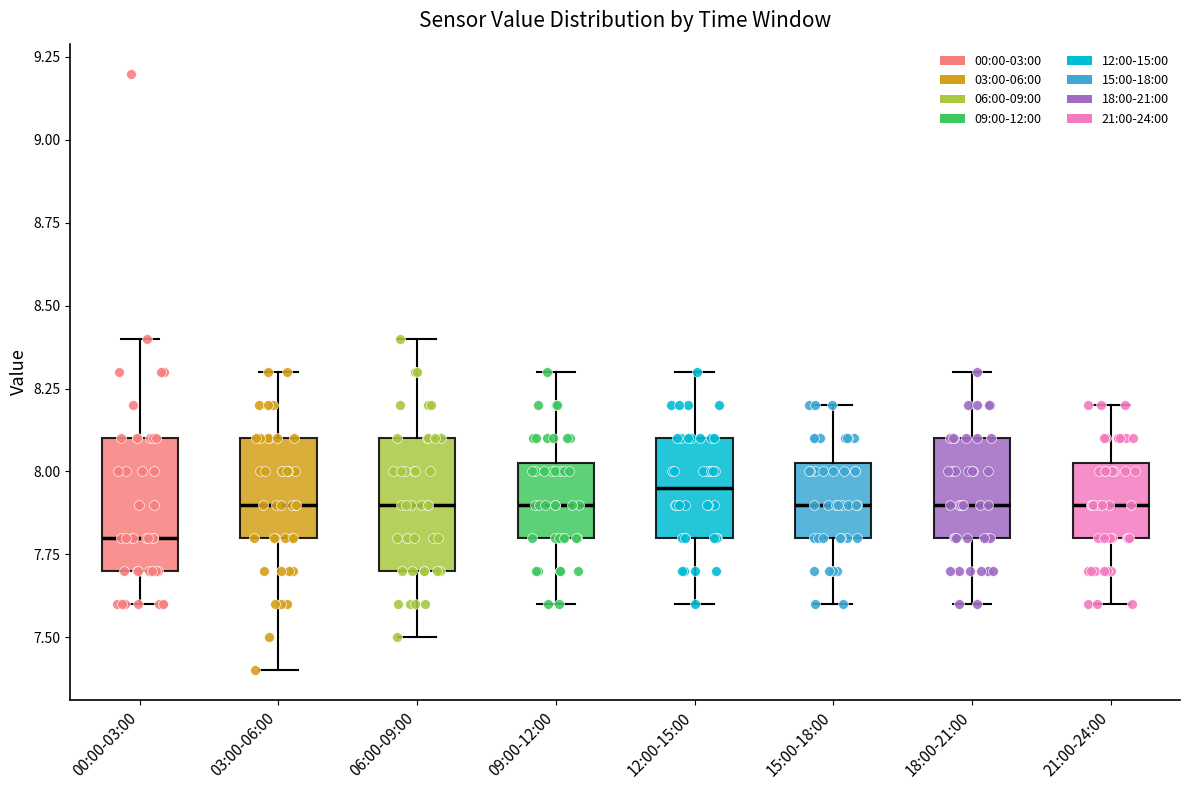

Reading left to right, read every box against the y-axis: the position of its median line, the range the box covers, and the ends of its whiskers. The values are not printed on the chart, so give them approximately, as read against the axis.

00:00-03:00: median 7.80, box 7.70 to 8.10, whiskers 7.60 to 8.40
03:00-06:00: median 7.90, box 7.80 to 8.10, whiskers 7.40 to 8.30
06:00-09:00: median 7.90, box 7.70 to 8.10, whiskers 7.50 to 8.40
09:00-12:00: median 7.90, box 7.80 to 8.05, whiskers 7.60 to 8.30
12:00-15:00: median 7.95, box 7.80 to 8.10, whiskers 7.60 to 8.30
15:00-18:00: median 7.90, box 7.80 to 8.05, whiskers 7.60 to 8.20
18:00-21:00: median 7.90, box 7.80 to 8.10, whiskers 7.60 to 8.30
21:00-24:00: median 7.90, box 7.80 to 8.05, whiskers 7.60 to 8.20